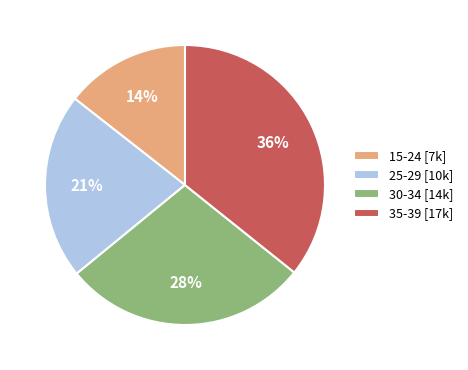

How many segments does this pie chart have?

4